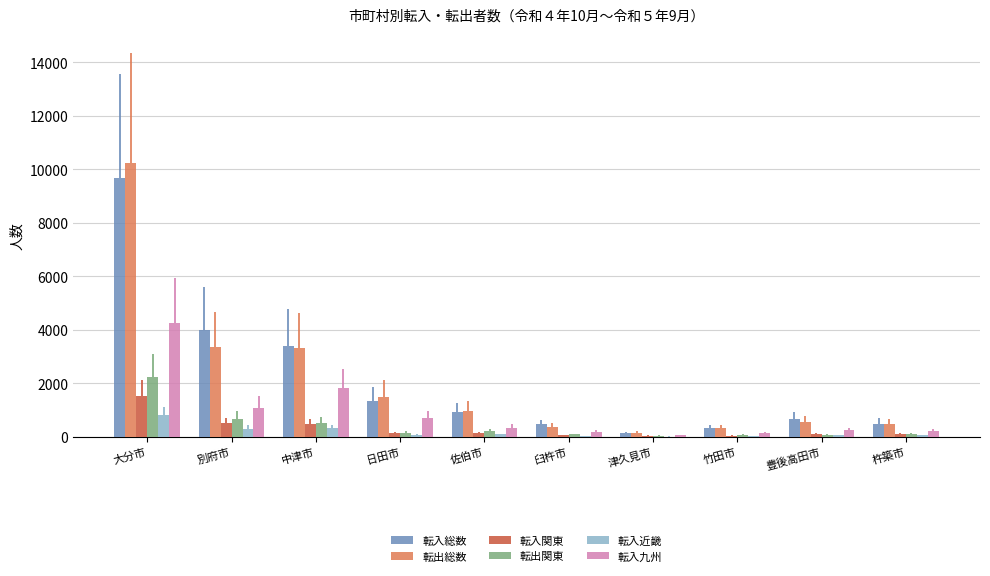

What is the total value across all series at 杵築市?

1392